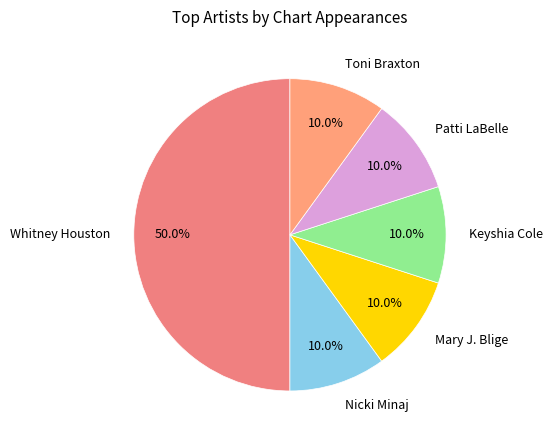

Rank the categories by value from highest to lowest.

Whitney Houston, Nicki Minaj, Mary J. Blige, Keyshia Cole, Patti LaBelle, Toni Braxton